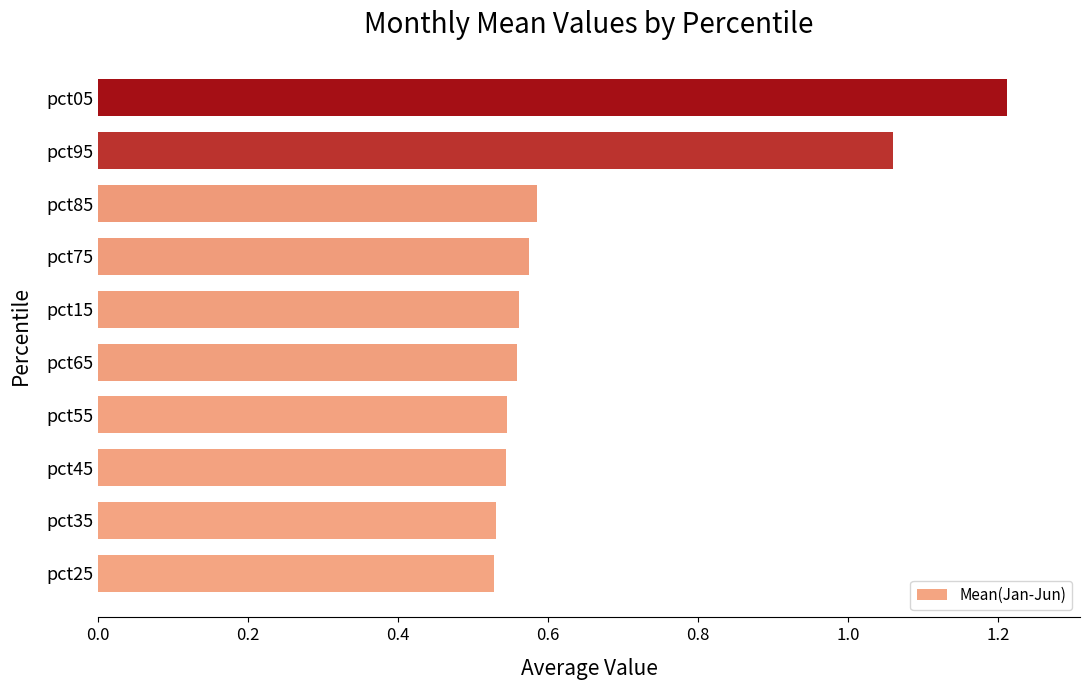

At which category does the chart reach its peak across all series?

pct05